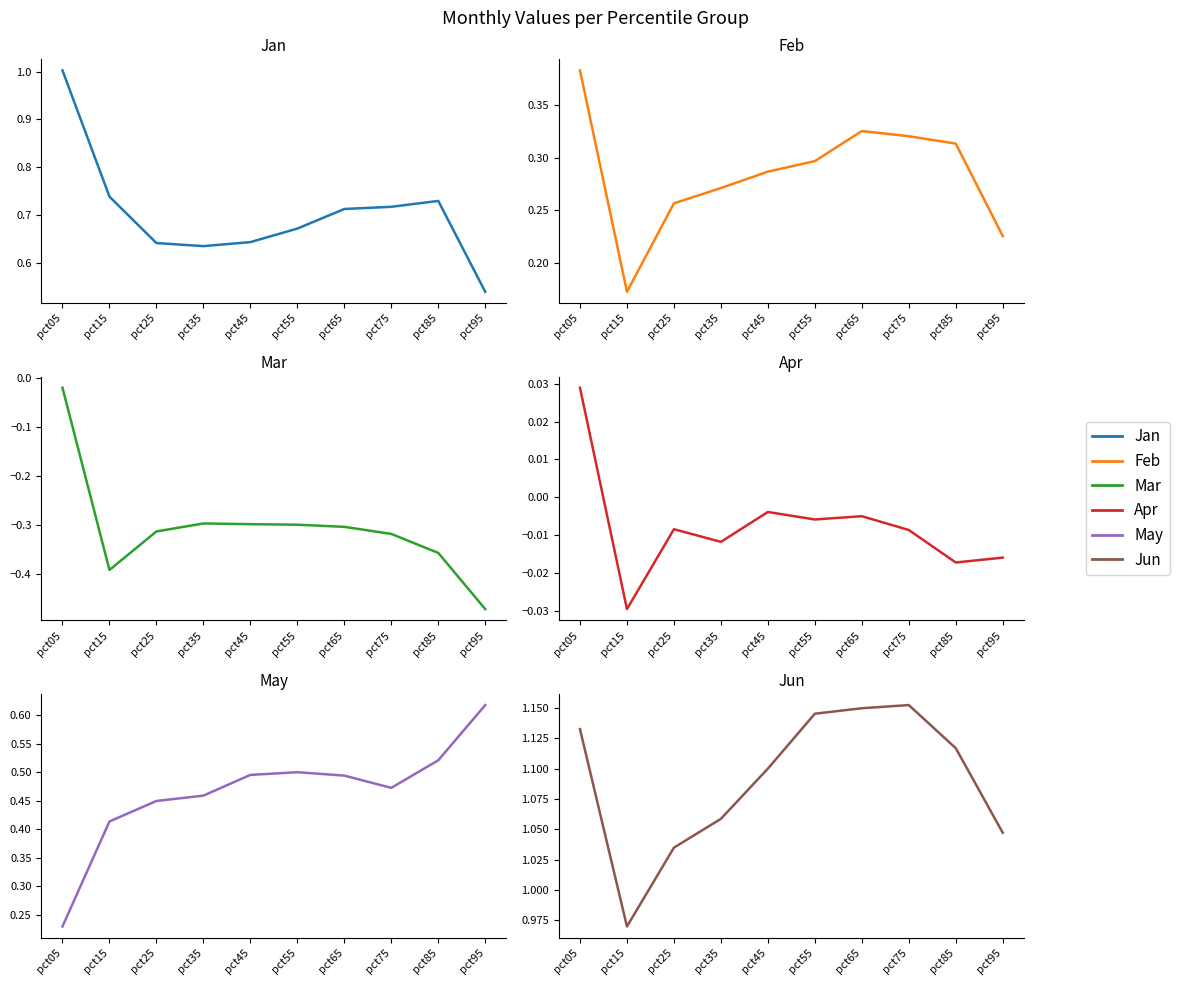

True or false: Jun has a value of 1.6 at pct75.

False